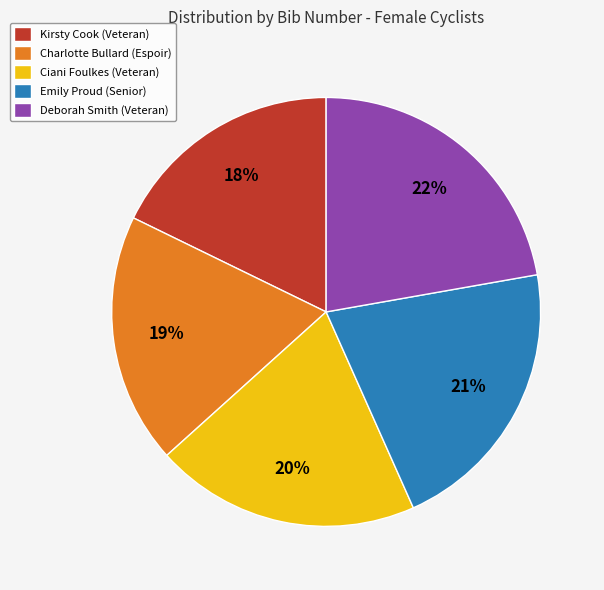

Is it true that Ciani Foulkes (Veteran) is 20% of the pie?

True